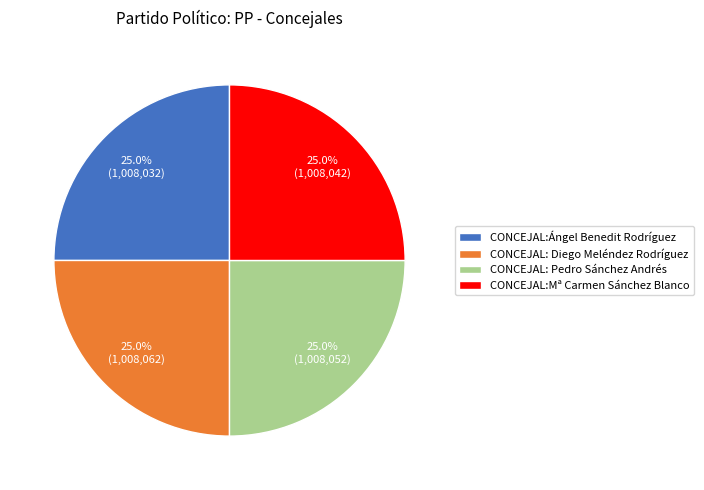

Does CONCEJAL:Ángel Benedit Rodríguez account for over 50% of the chart?

No